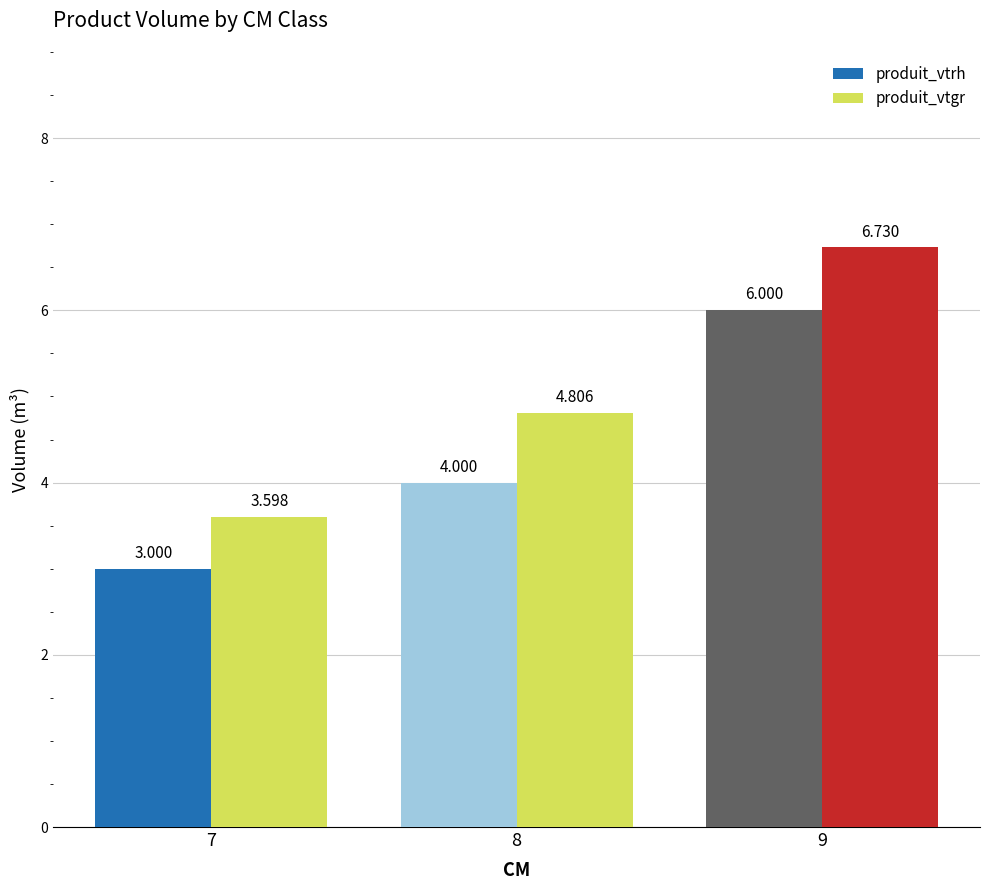

What is the sum of all produit_vtrh values?

13.0